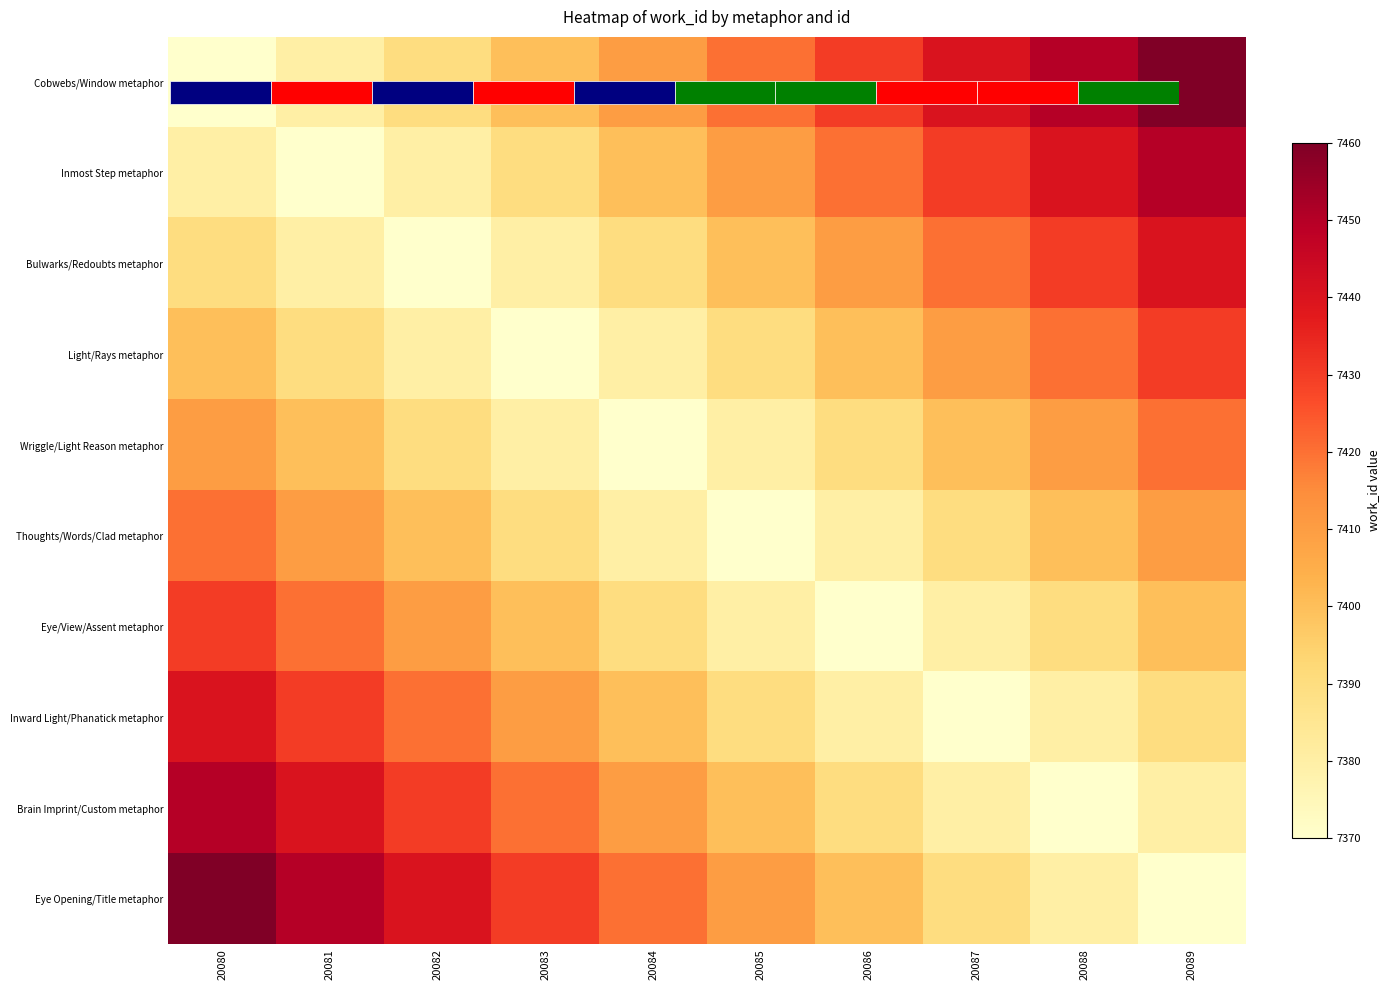

What is the difference between the Eye Opening/Title metaphor values at 20087 and 20088?

10